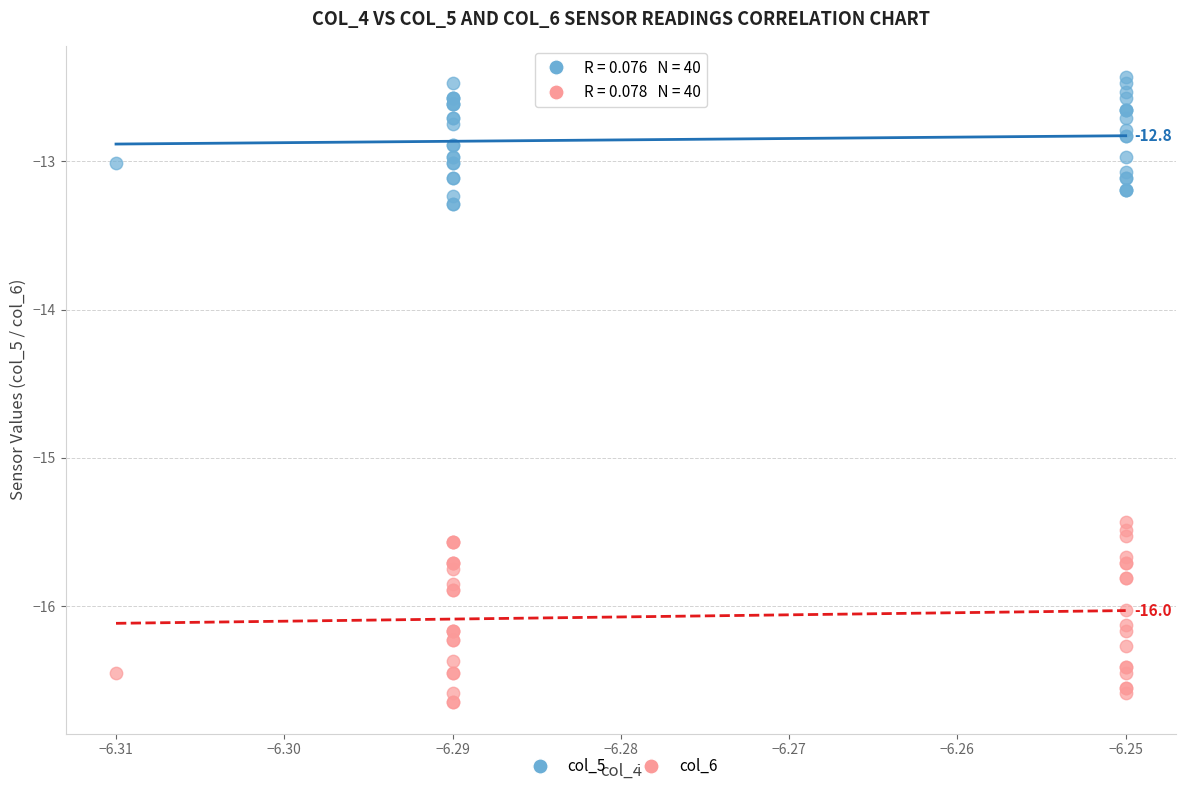

Which series contains the highest Y value?

col_5